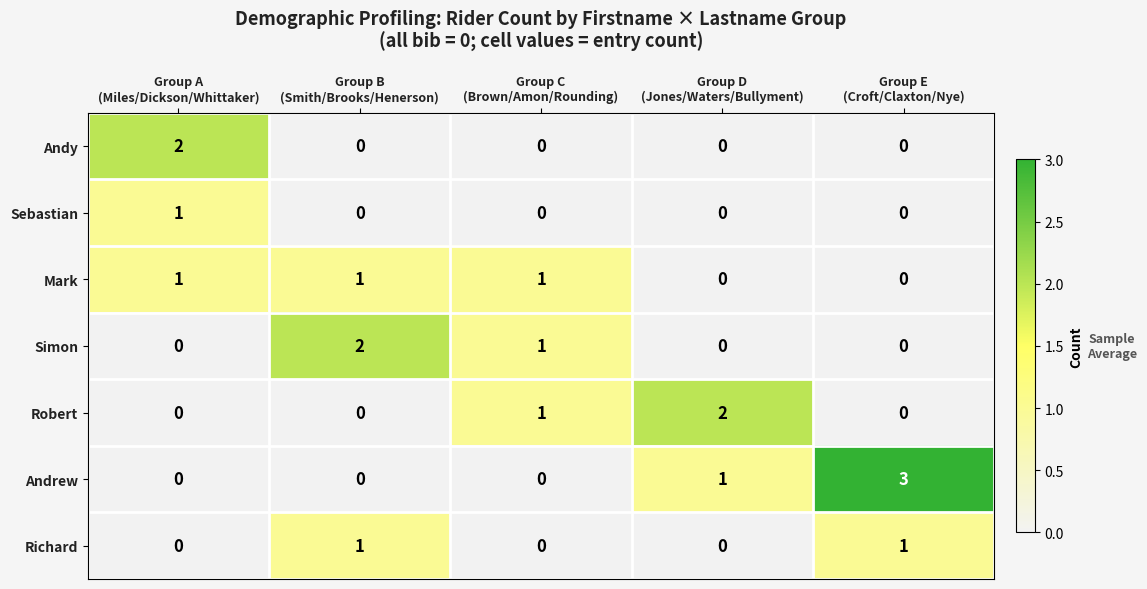

Count the Richard values in the range 0 to 1.

5